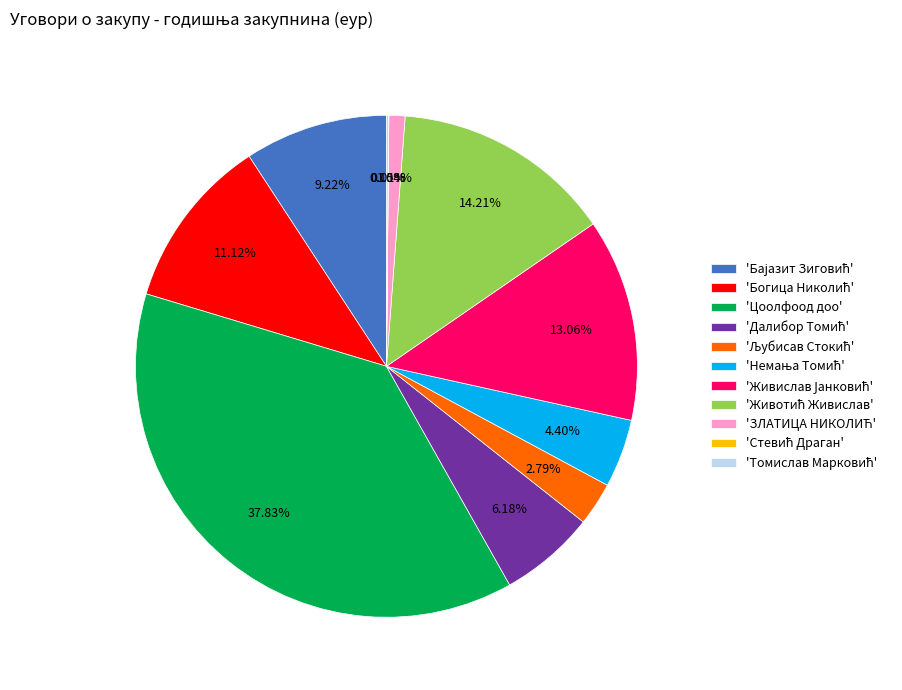

Is there any slice that represents more than half of the pie?

No